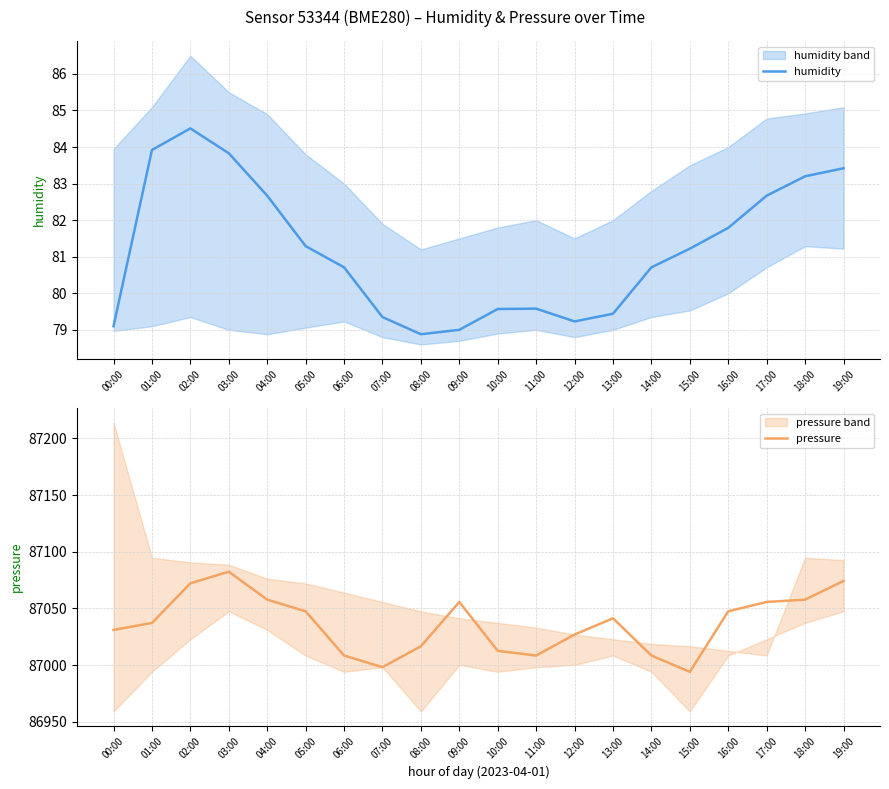

What is the label of the 20th point from the left?

19:00